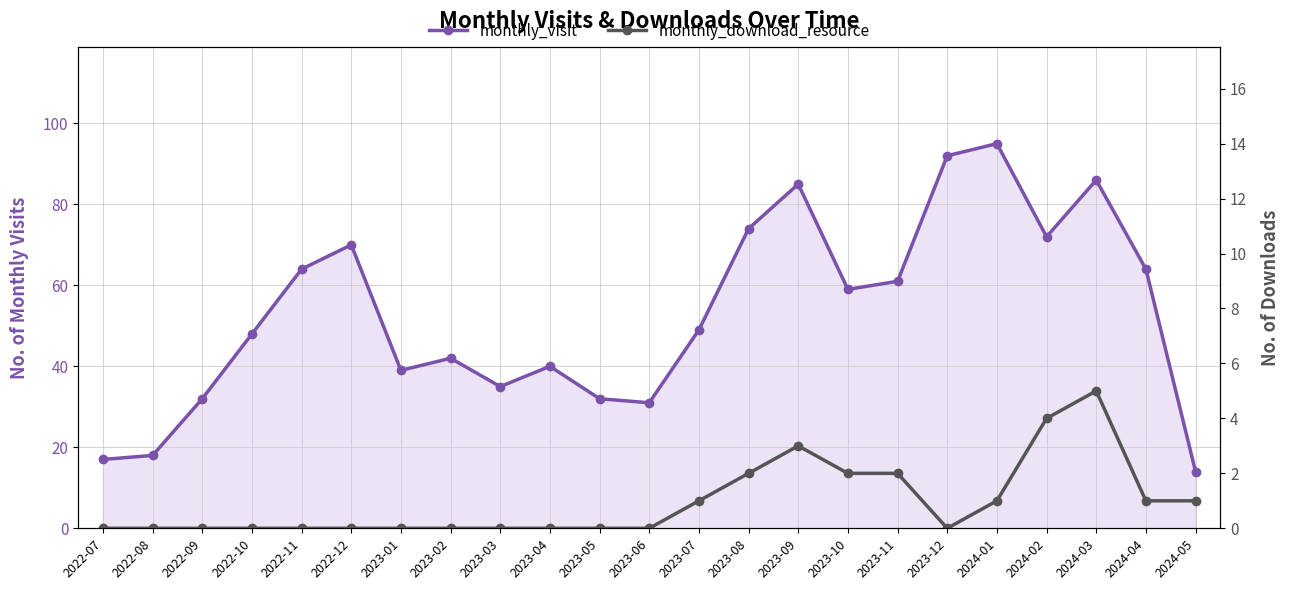

At which label does monthly_download_resource reach its minimum?

2022-07